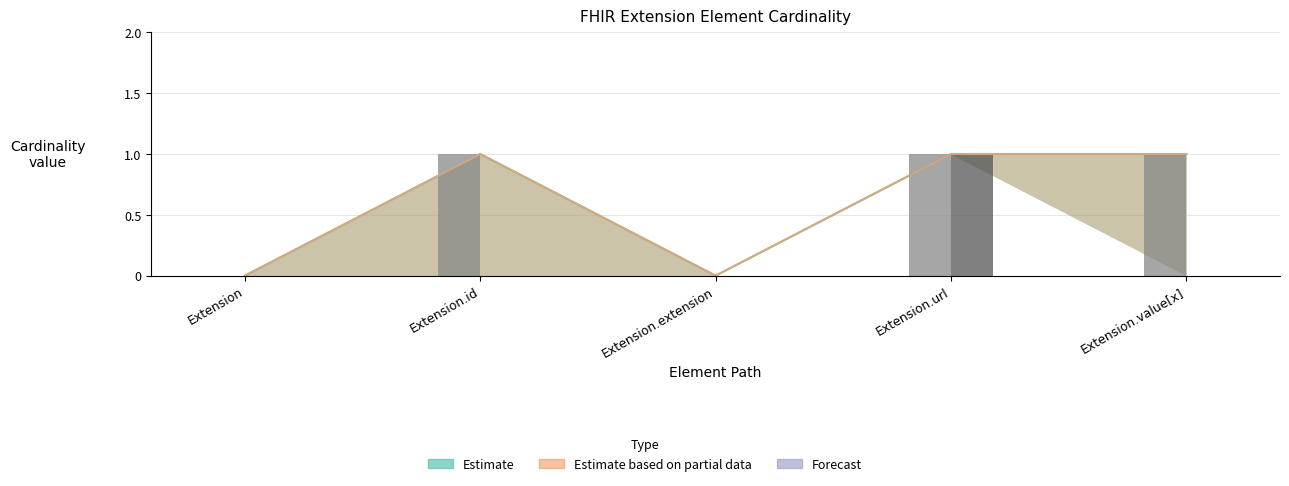

Rank the categories by Max value from highest to lowest.

Extension.id, Extension.url, Extension.value[x], Extension, Extension.extension